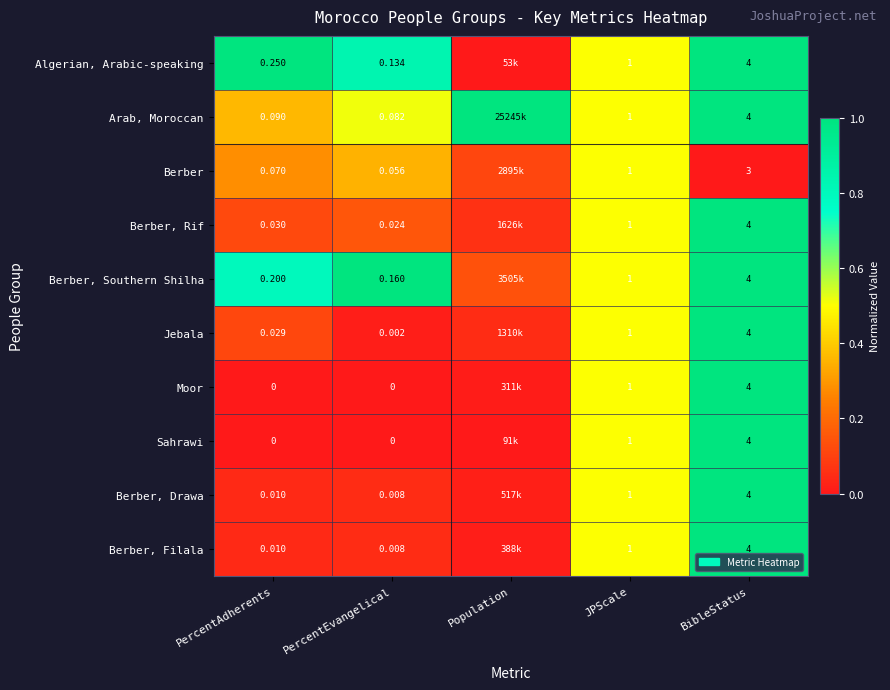

Is the value of Sahrawi at PercentEvangelical greater than the value of Algerian, Arabic-speaking at JPScale?

No